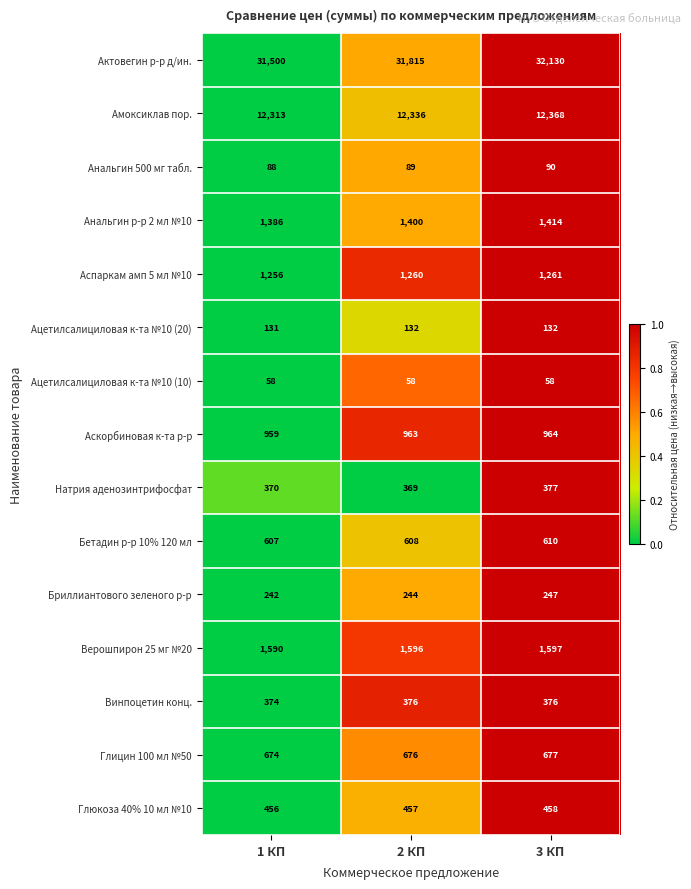

Between 2 КП and 3 КП, which series saw the biggest shift?

Актовегин р-р д/ин.